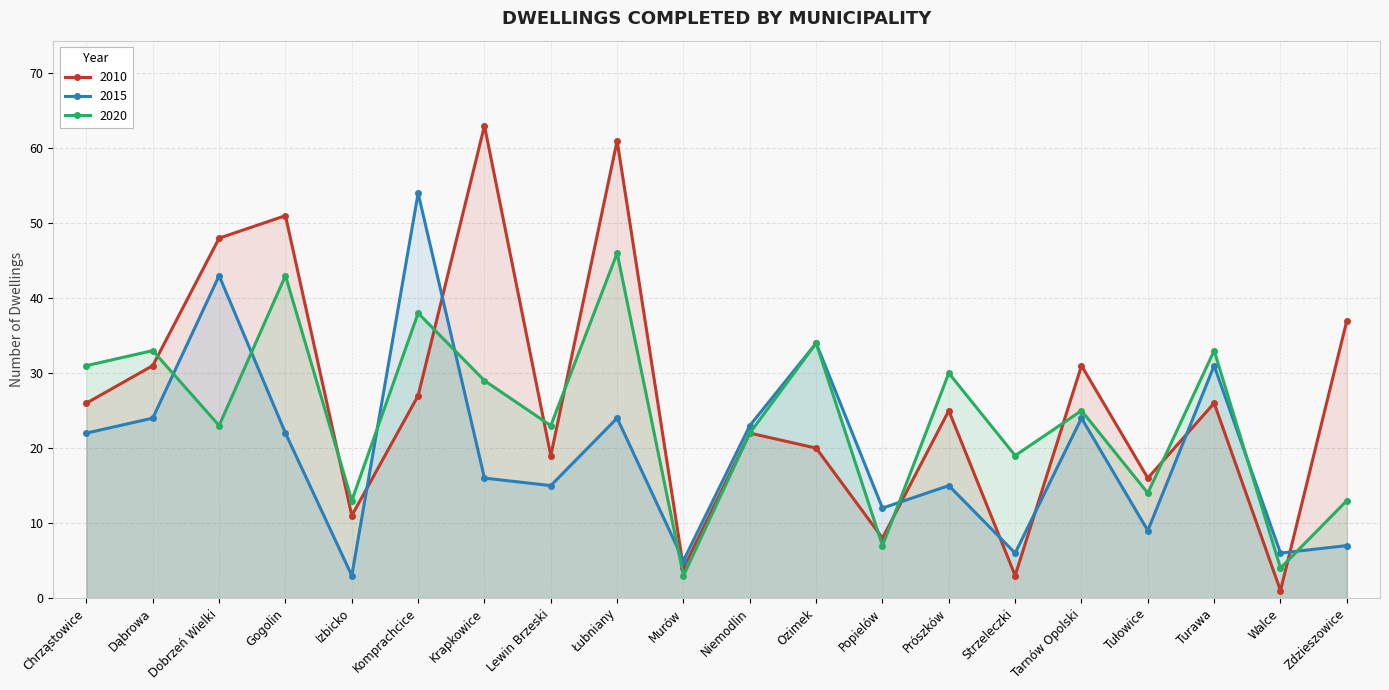

After their last crossing, which series has the higher values: 2020 or 2015?

2020